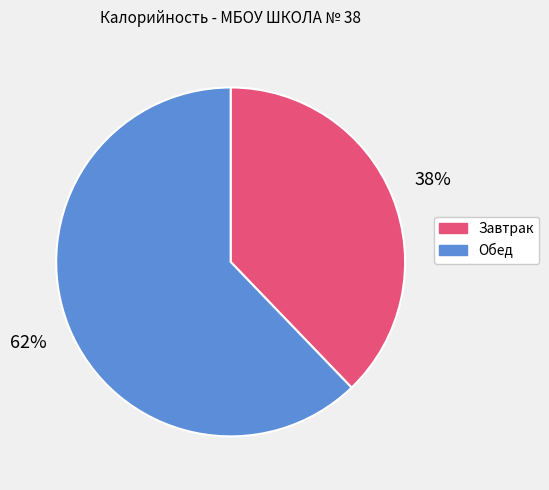

To the nearest percent, what is the difference between the largest and smallest slice percentages?

24%